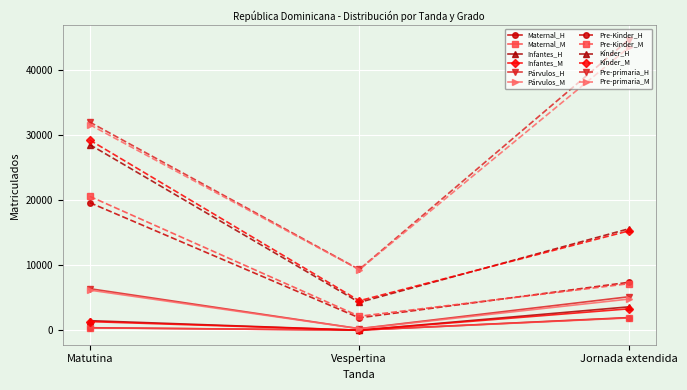

Rank the categories by Infantes_M value from highest to lowest.

Jornada extendida, Matutina, Vespertina